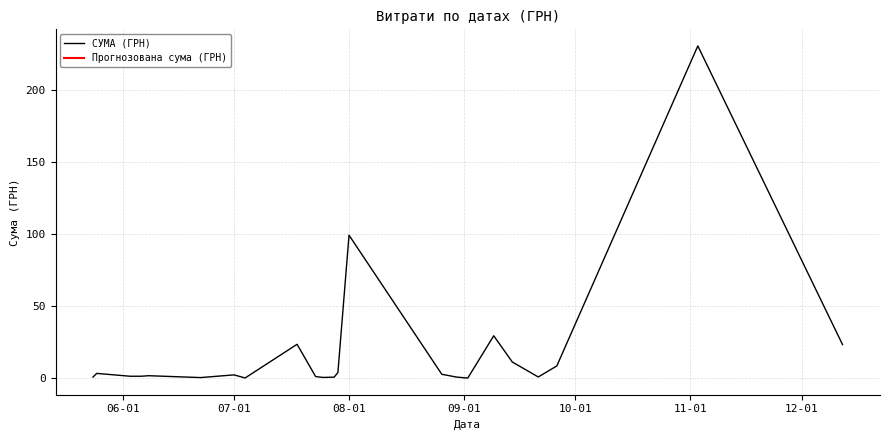

What is the greatest value displayed?

230.8